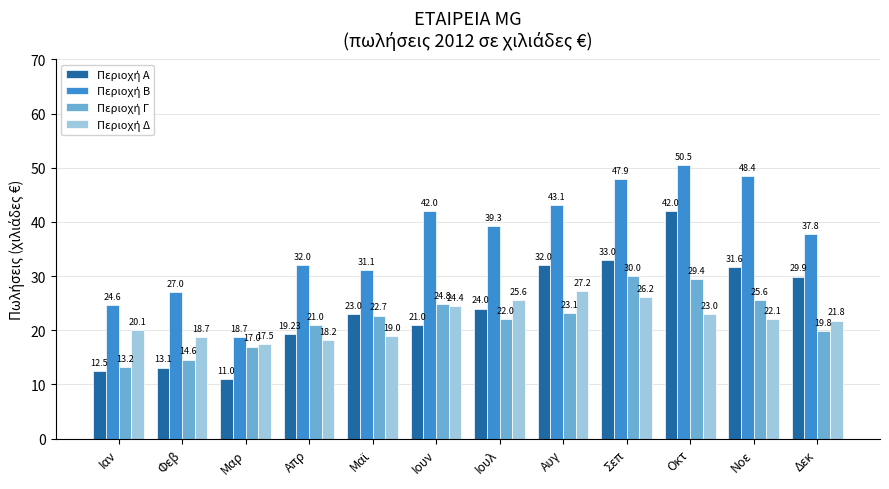

What is the difference between the highest and lowest values at Ιουν?

21.0